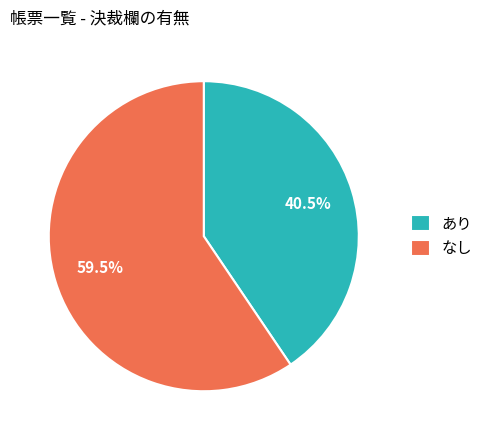

To the nearest percent, what is the average slice percentage?

50%